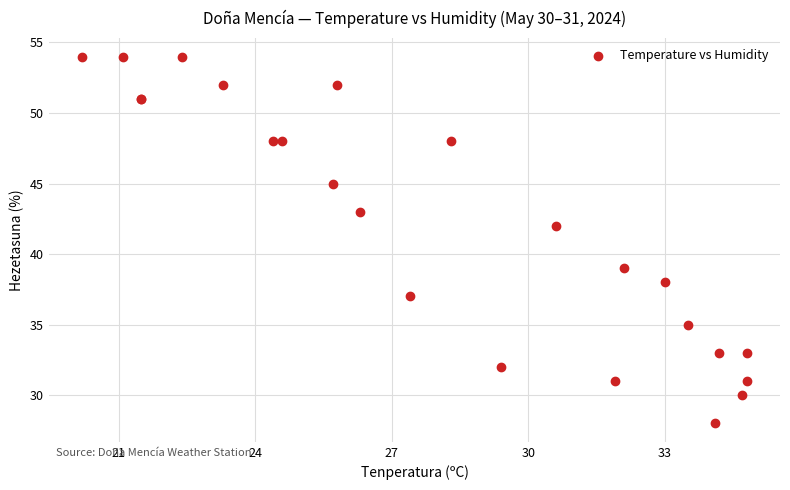

What Y value in the scatter plot is closest to 41?

42